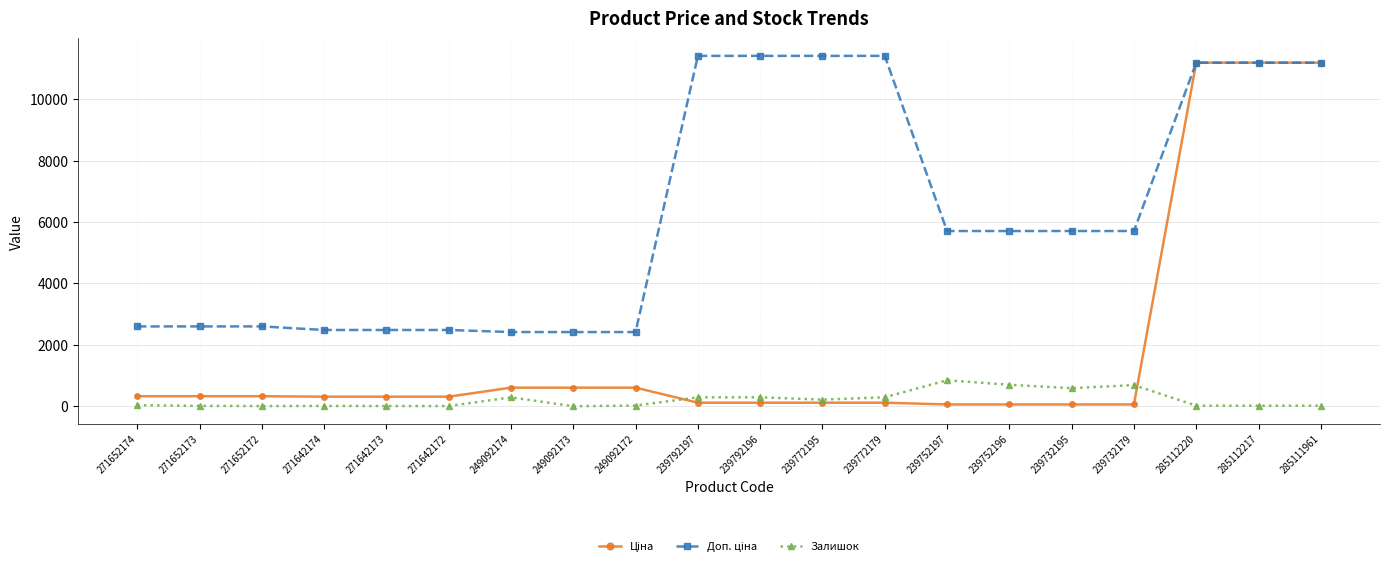

What is the average value of the Залишок series?

216.6